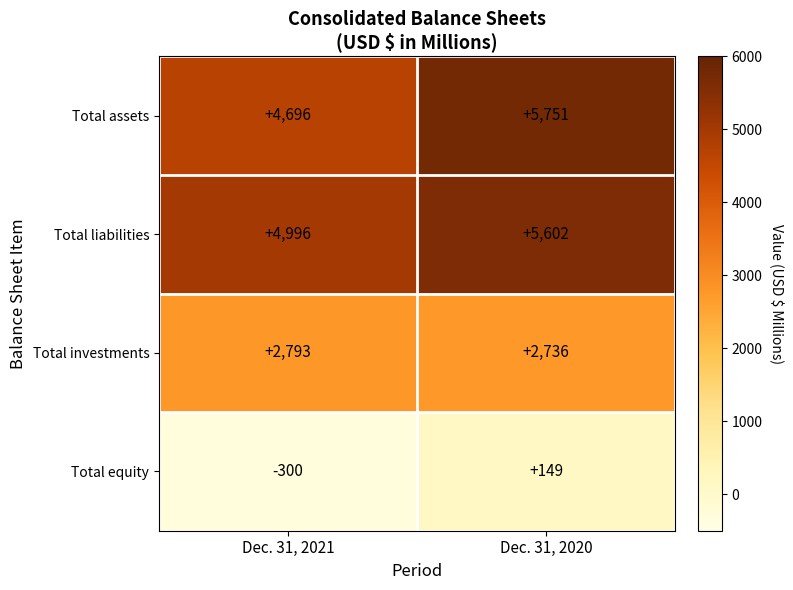

Between Dec. 31, 2021 and Dec. 31, 2020, which series saw the biggest shift?

Total assets